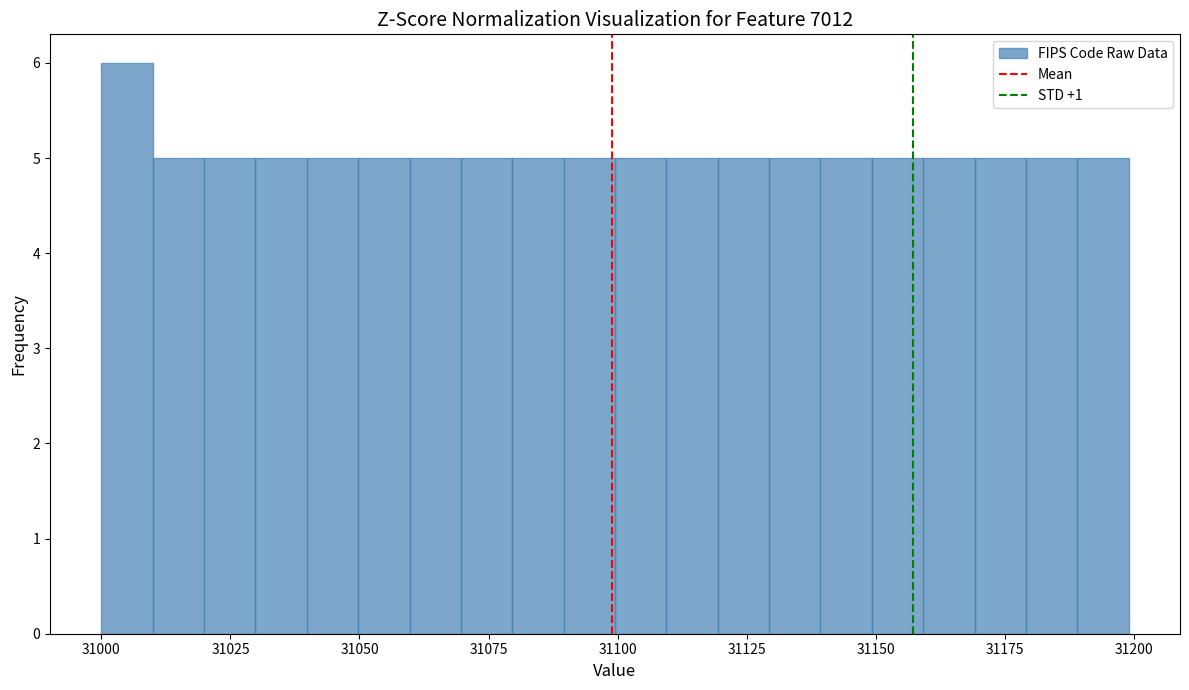

Around what value on the x-axis is the tallest bar? Give the approximate position of its centre, as read against the axis.

31005